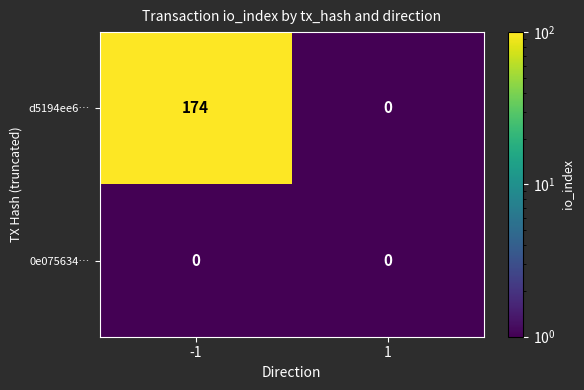

Is it true that d5194ee6… equals 174 at -1?

True